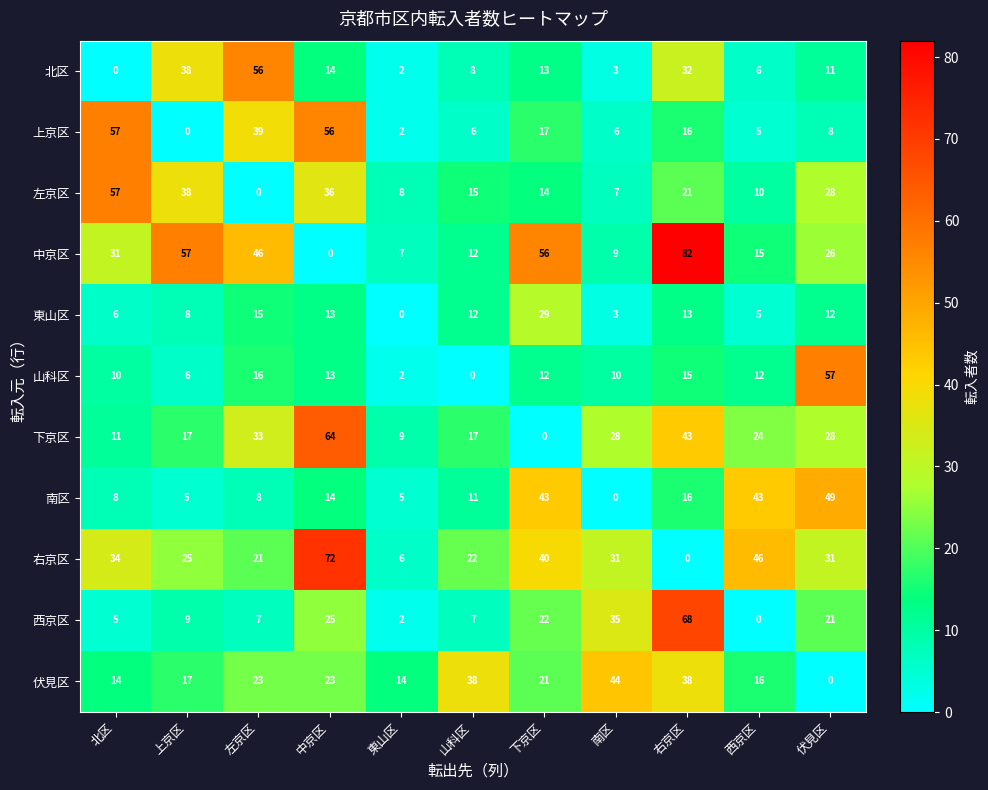

At which category is the sum across all series the highest?

右京区